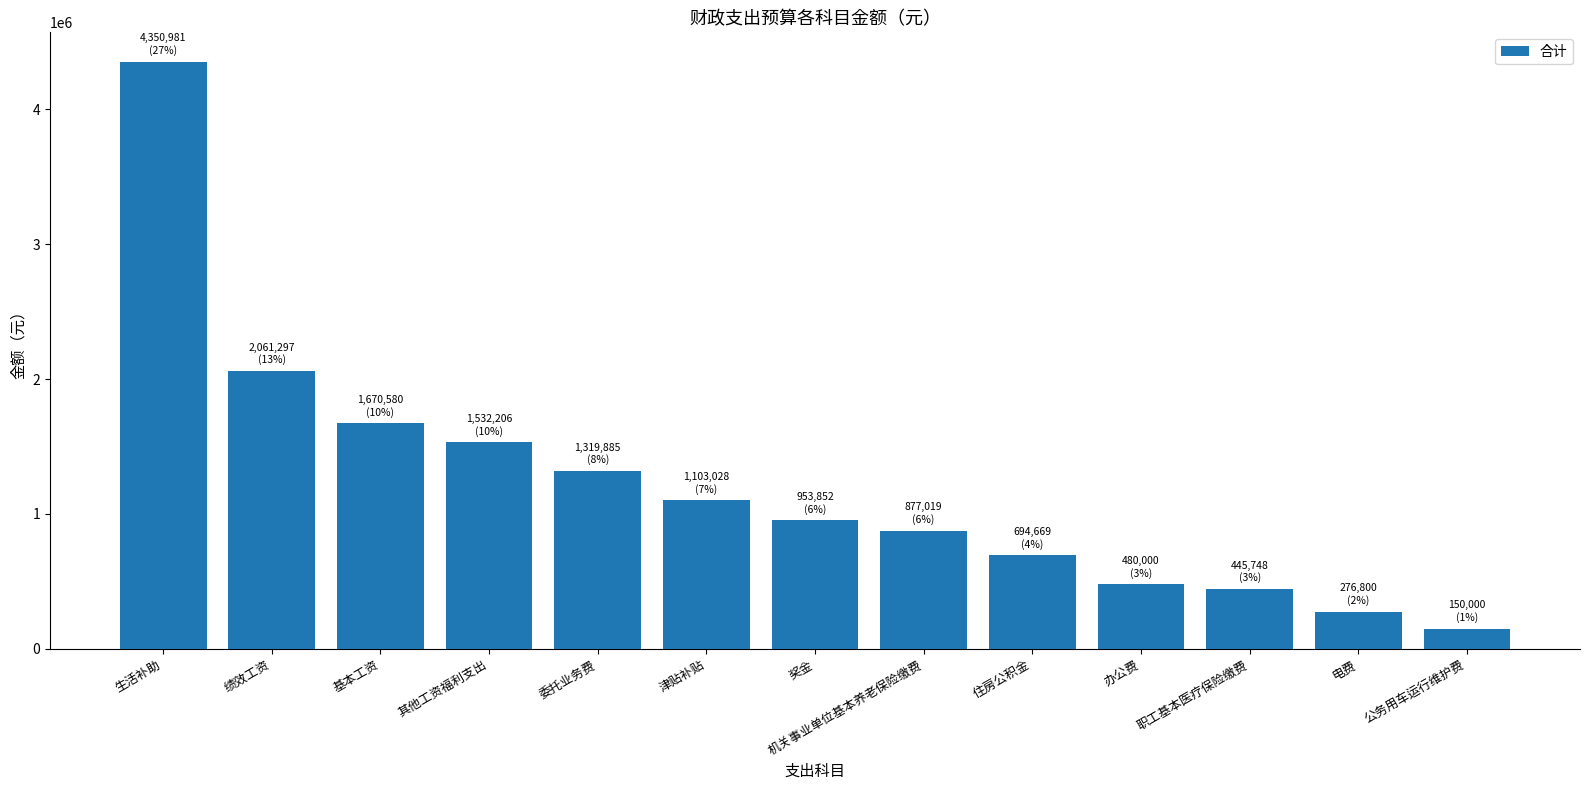

How many bars are there in total?

13